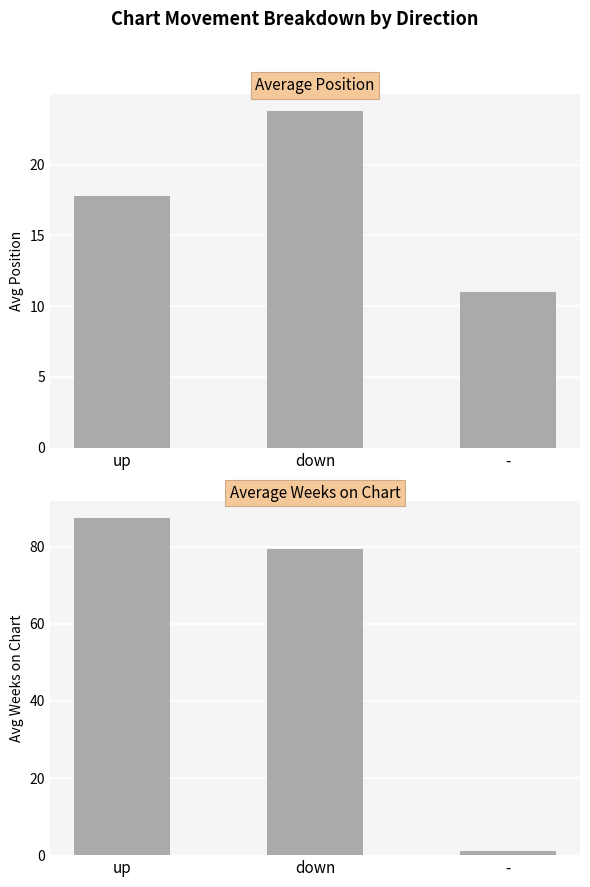

Rank the series by their average value, from highest to lowest.

Average Weeks on Chart, Average Position